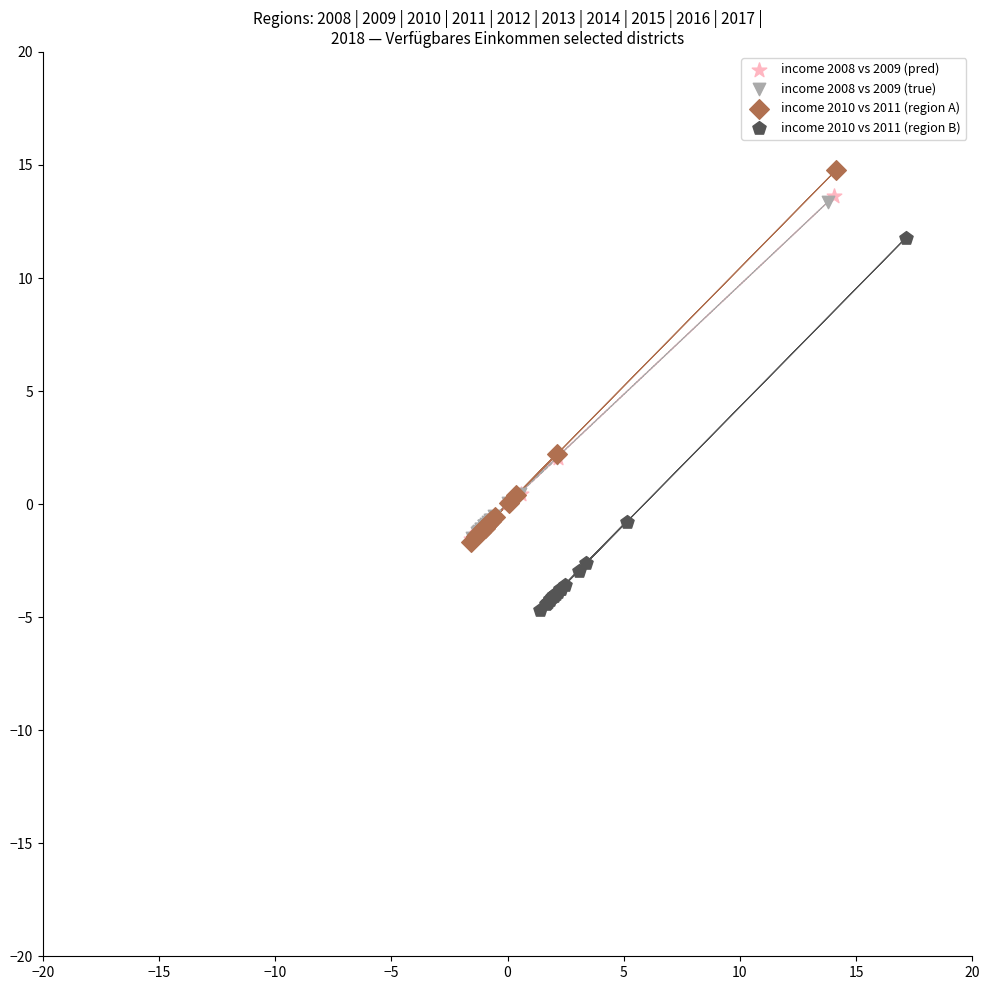

Which series contains the lowest Y value?

income 2010 vs 2011 (region B)